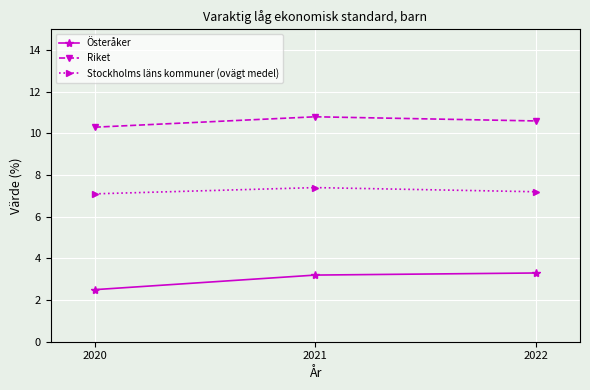

Is it true that Riket equals 10.3 at 2020?

True